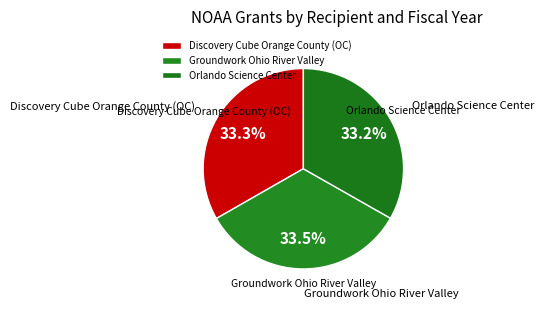

How many segments does this pie chart have?

3